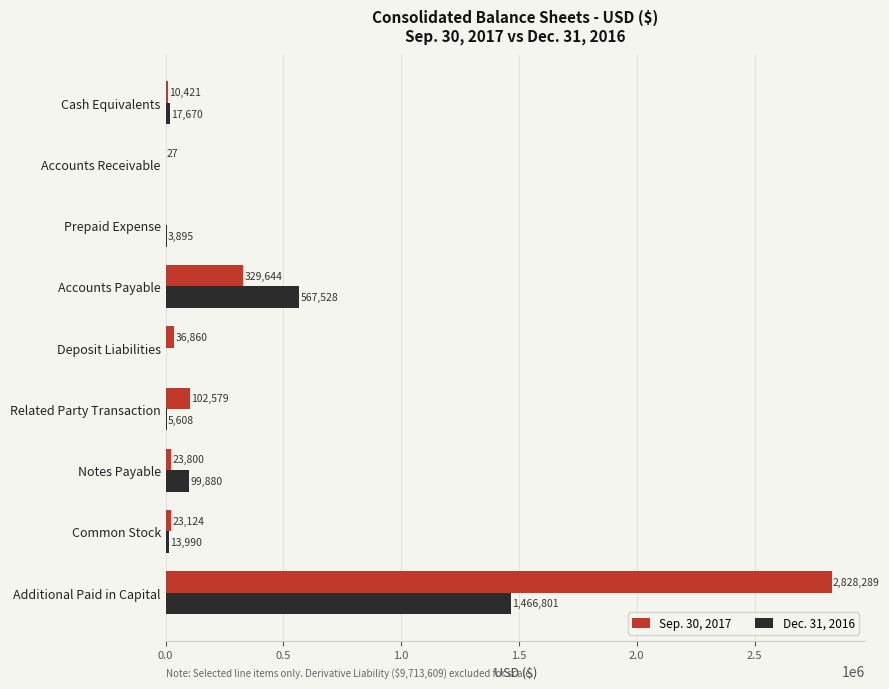

What is the sum of all Dec. 31, 2016 values?

2175372